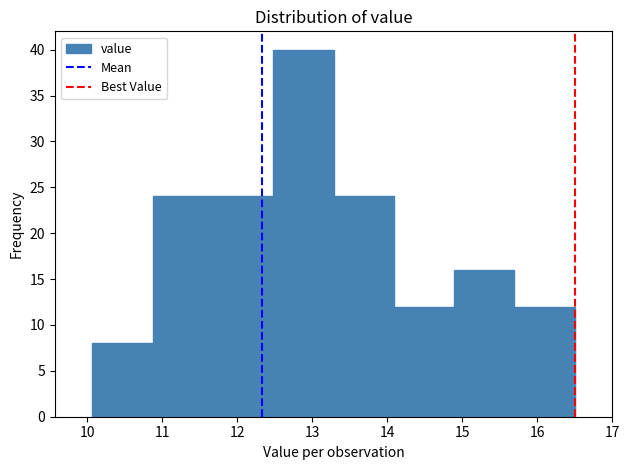

Reading left to right, list every bar in this chart as the range it spans on the x-axis followed by its height. Neither the bar edges nor the heights are printed on the chart, so give them approximately, as read against the axes.

10.1 to 10.9: 8
10.9 to 11.7: 24
11.7 to 12.5: 24
12.5 to 13.3: 40
13.3 to 14.1: 24
14.1 to 14.9: 12
14.9 to 15.7: 16
15.7 to 16.5: 12